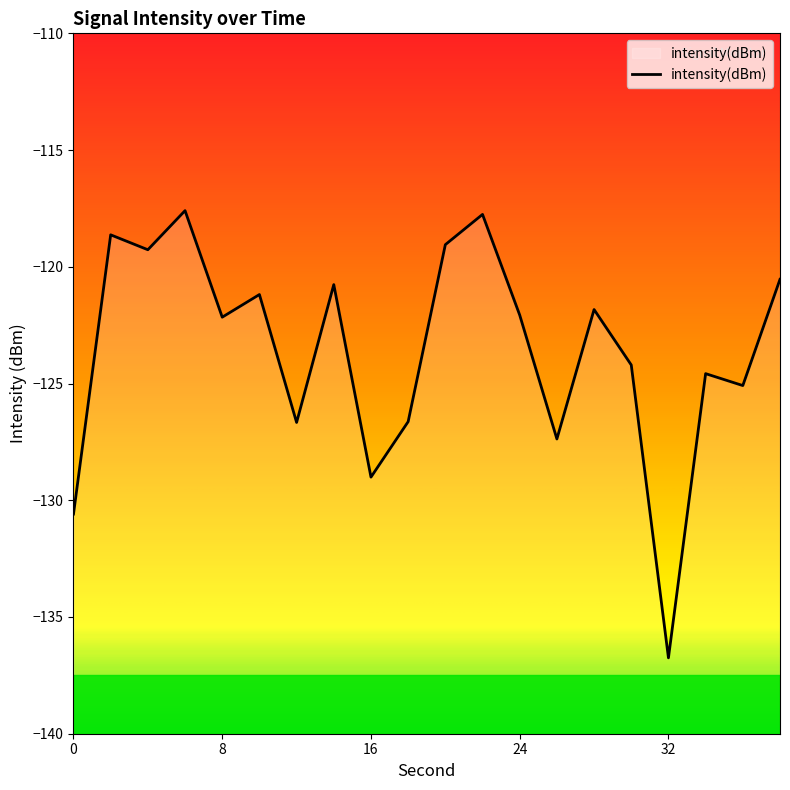

How many series are shown in this chart?

1